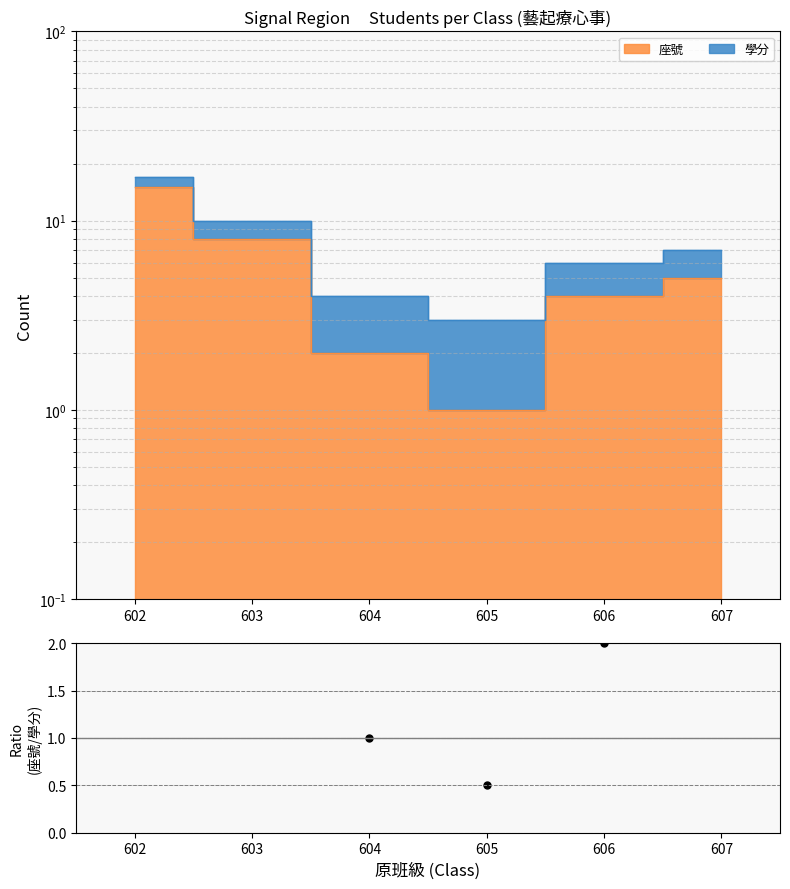

What is the change in value from 605 to 606?

+1.5